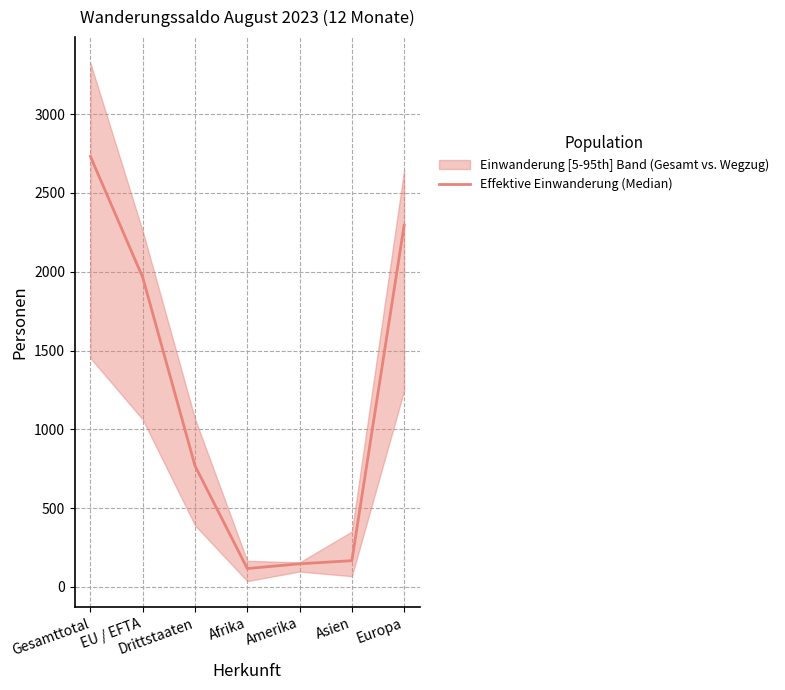

The chart shows a value of 1113 at Drittstaaten. True or false?

False